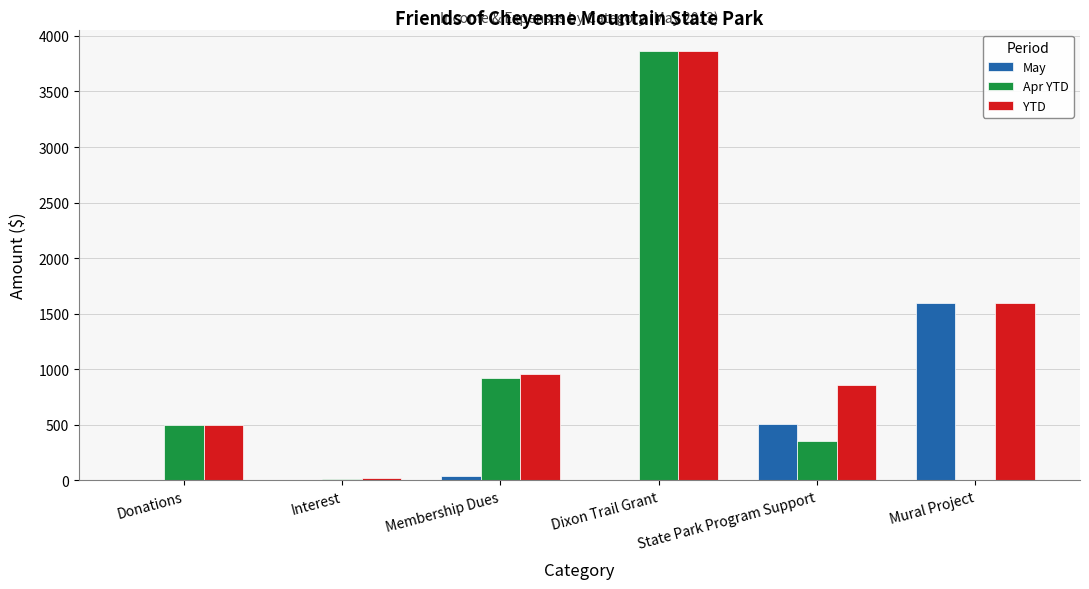

What is the difference between the YTD values at Membership Dues and Dixon Trail Grant?

2904.0